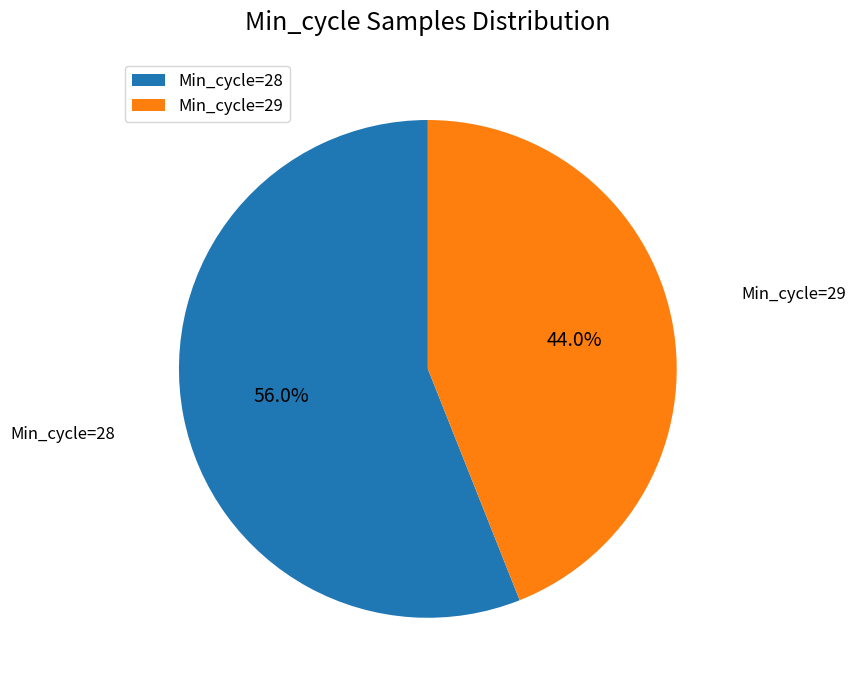

Does Min_cycle=29 account for over 50% of the chart?

No